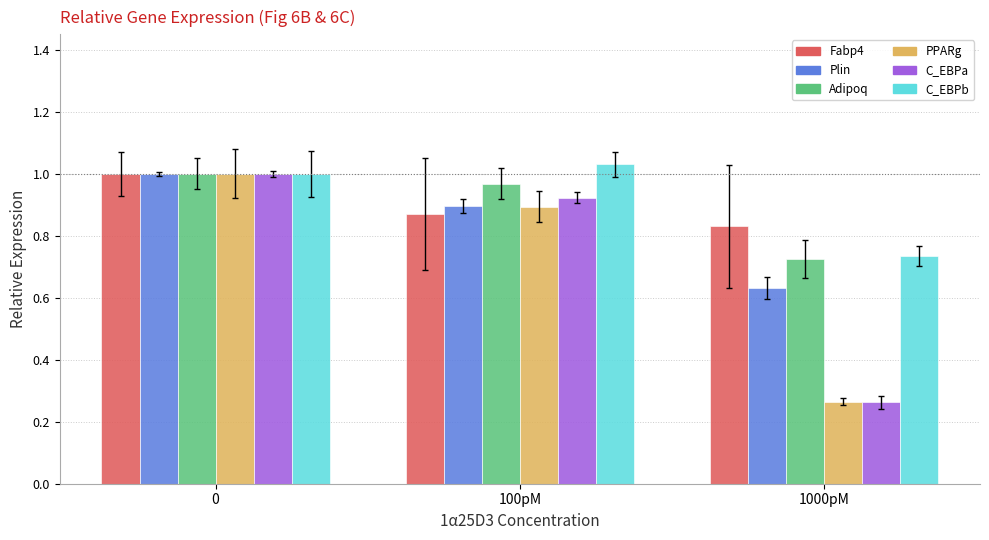

The value of Fabp4 at 100pM is 0.9. True or false?

True